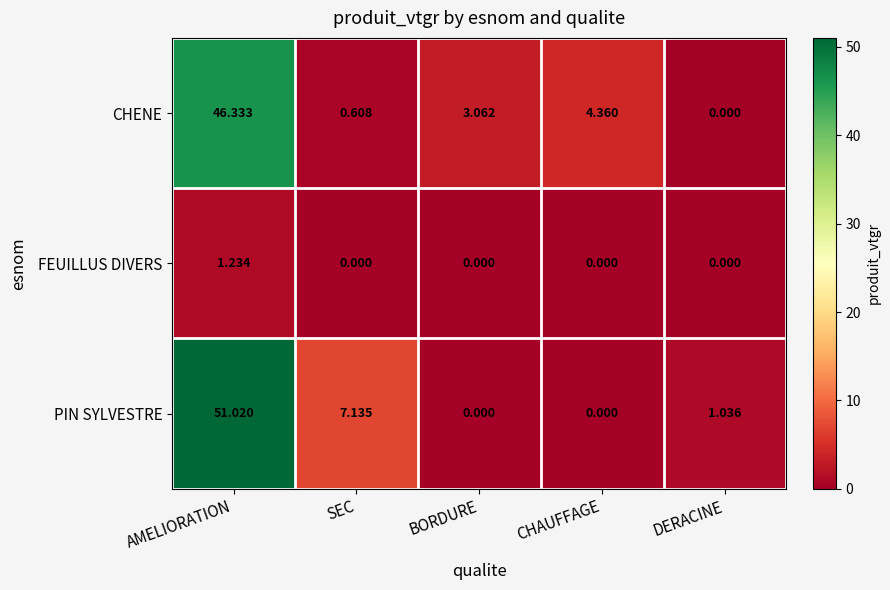

Rank the series at SEC from lowest to highest value.

FEUILLUS DIVERS, CHENE, PIN SYLVESTRE